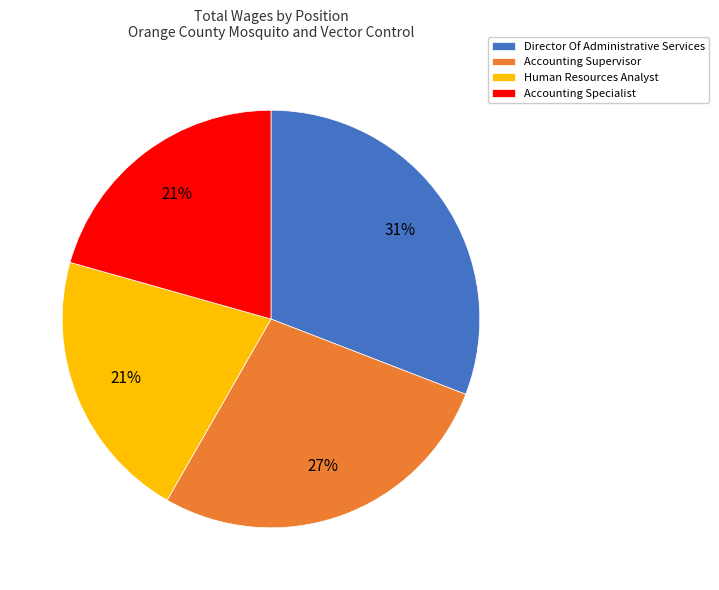

To the nearest percent, what percentage of the pie is Director Of Administrative Services?

31%